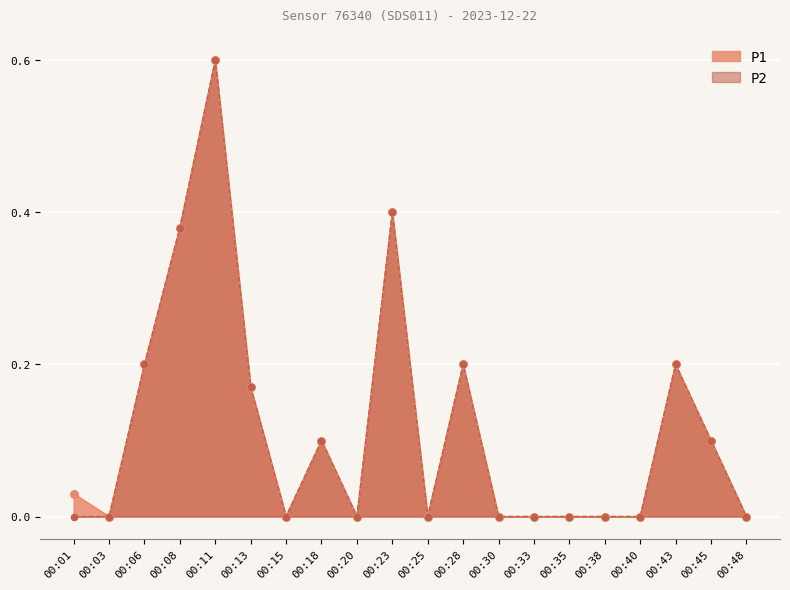

At which category is the sum across all series the highest?

00:11